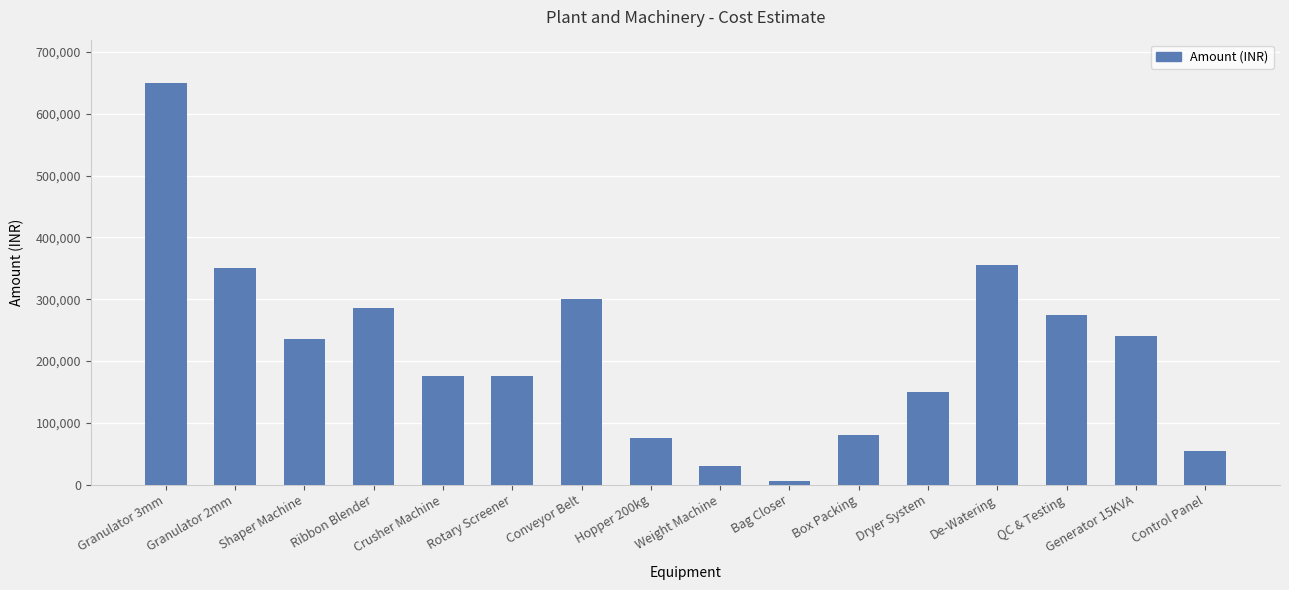

Which label corresponds to the largest value in the chart?

Granulator 3mm